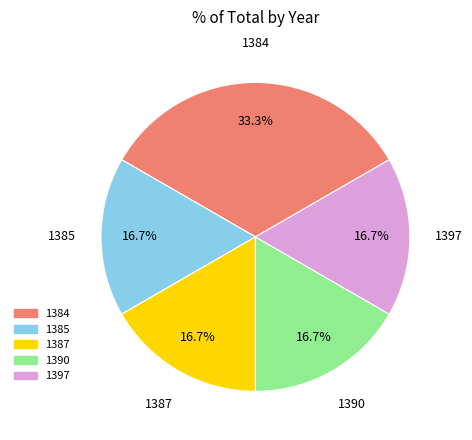

How many slices are in this pie chart?

5